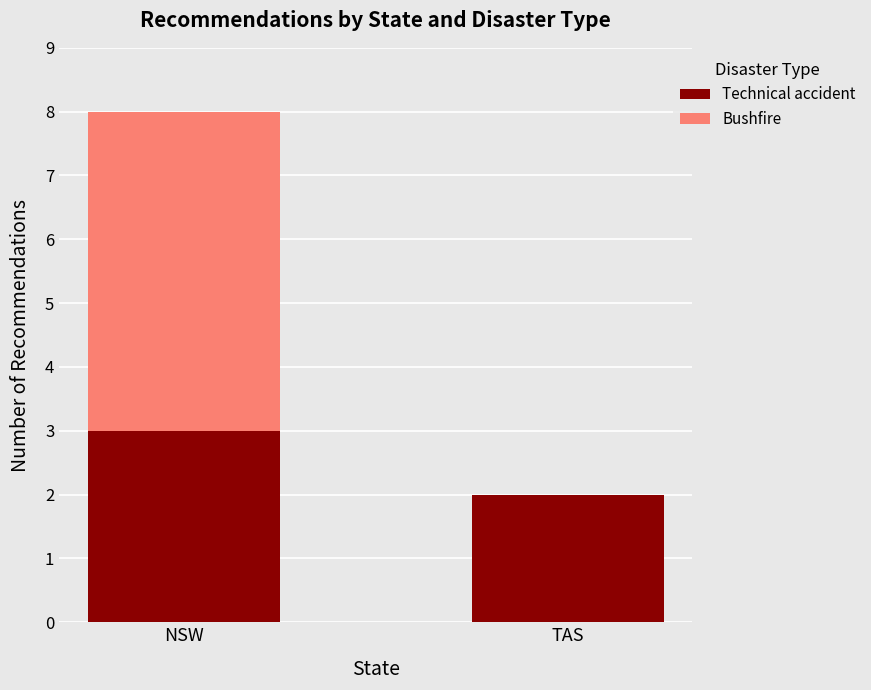

Is it true that Technical accident equals 3 at NSW?

True